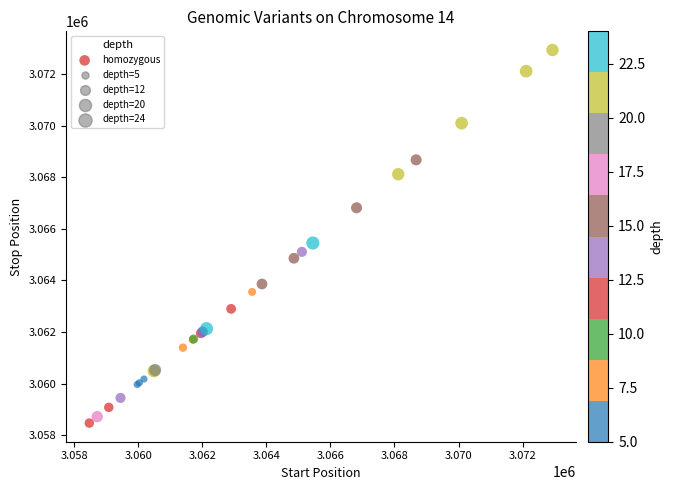

What Y value in the scatter plot is closest to 3065703?

3065452